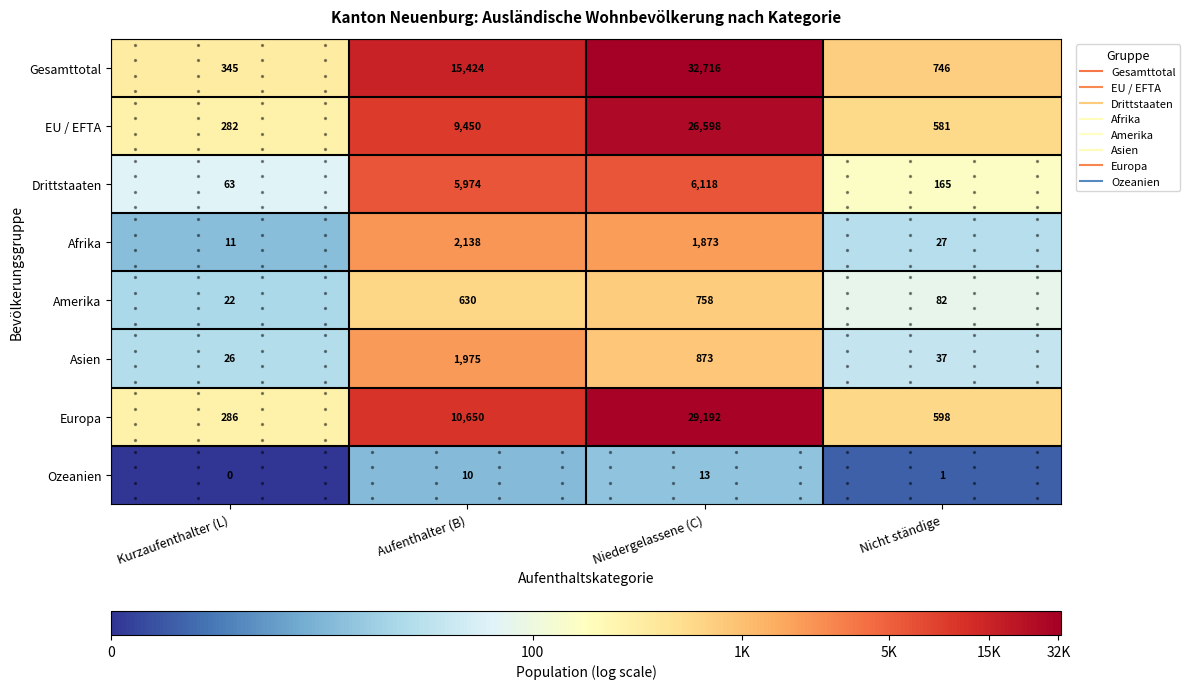

At which label is Ozeanien closest to 6?

Aufenthalter (B)